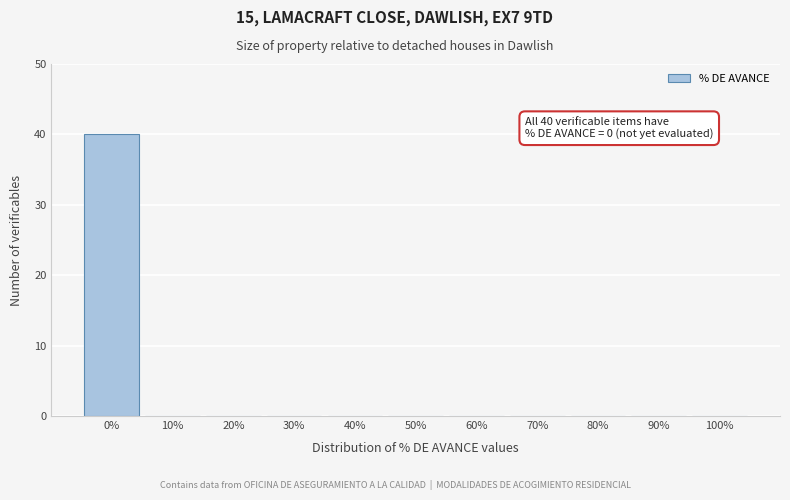

Reading left to right, transcribe all the data shown in this chart.

0%=40	10%=0	20%=0	30%=0	40%=0	50%=0	60%=0	70%=0	80%=0	90%=0	100%=0